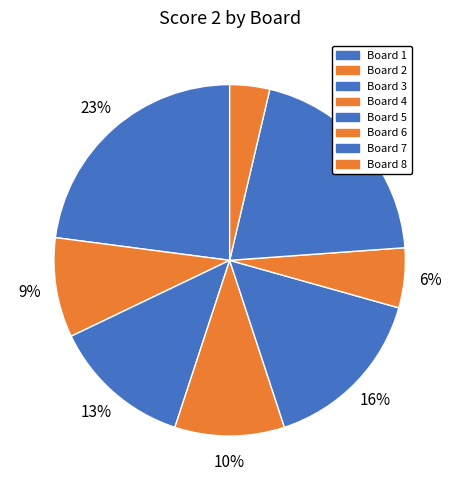

Which slice is the largest?

Board 1